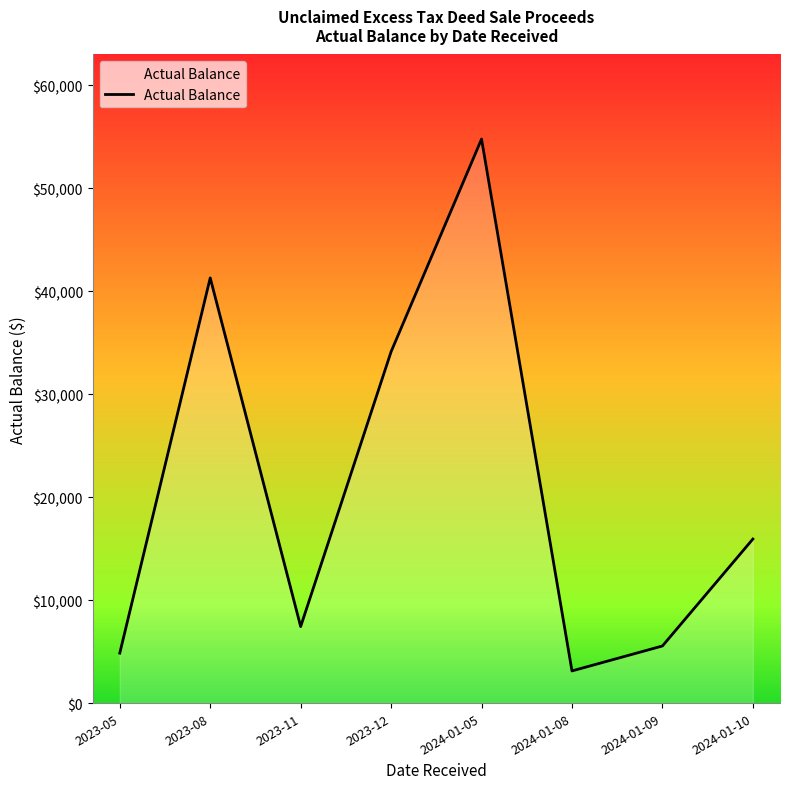

Rank the categories by value from highest to lowest.

2024-01-05, 2023-08, 2023-12, 2024-01-10, 2023-11, 2024-01-09, 2023-05, 2024-01-08